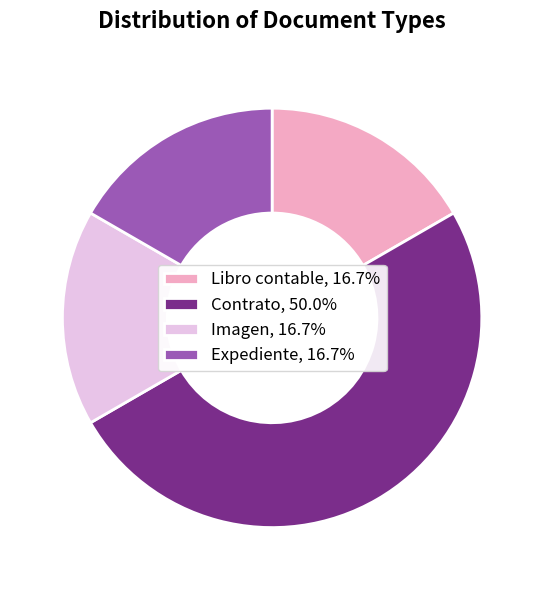

Approximately how many times larger is the value at Imagen, 16.7% compared to Libro contable, 16.7%?

1.0